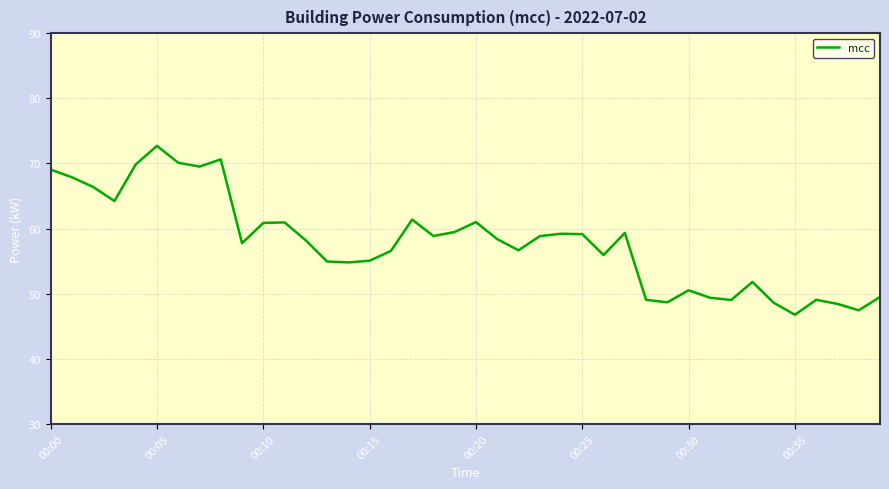

Does the chart display data point markers on the line(s)?

No